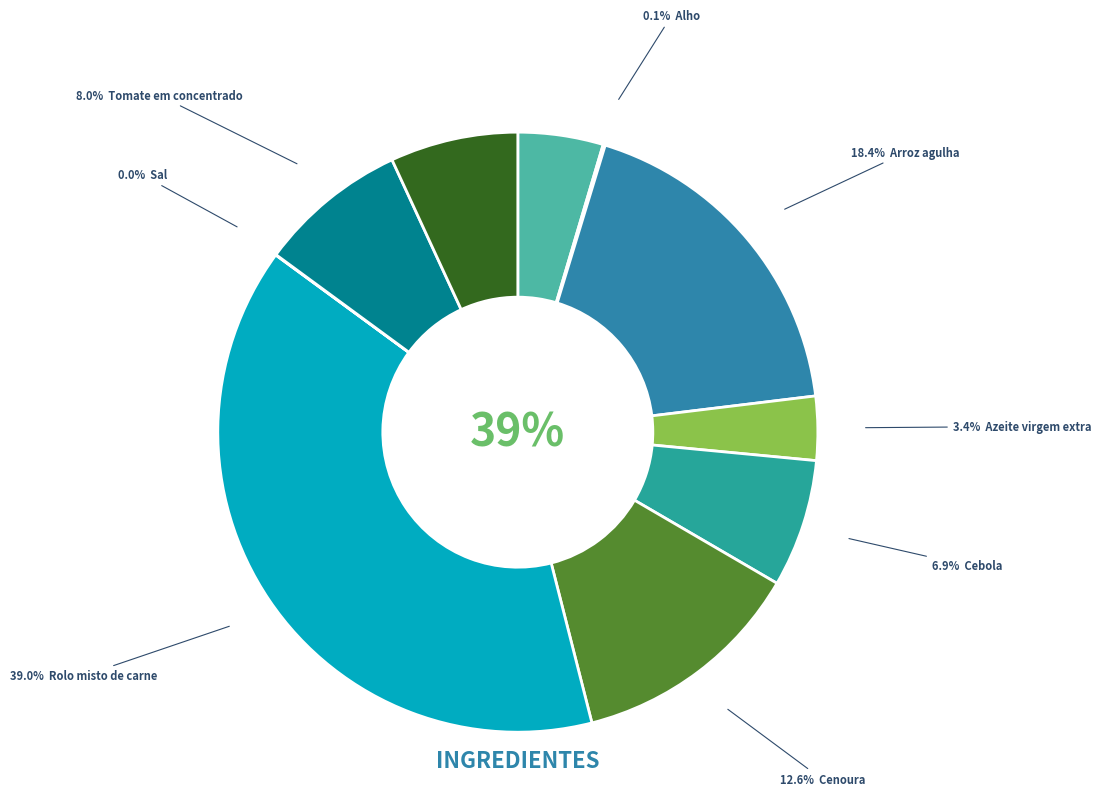

Is there a majority slice in this chart?

No